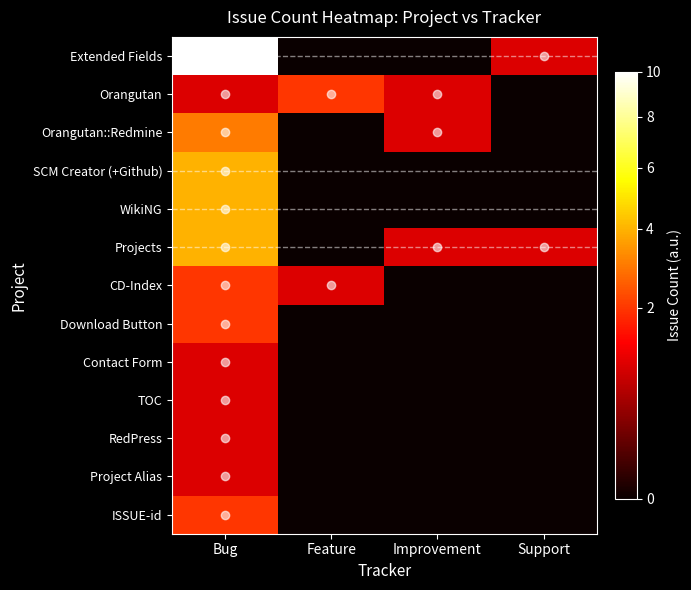

Reading left to right, list all the values displayed in this chart.

Bug: Extended Fields=10	Orangutan=1	Orangutan::Redmine=3	SCM Creator (+Github)=4	WikiNG=4	Projects=4	CD-Index=2	Download Button=2	Contact Form=1	TOC=1	RedPress=1	Project Alias=1	ISSUE-id=2
Feature: Extended Fields=0	Orangutan=2	Orangutan::Redmine=0	SCM Creator (+Github)=0	WikiNG=0	Projects=0	CD-Index=1	Download Button=0	Contact Form=0	TOC=0	RedPress=0	Project Alias=0	ISSUE-id=0
Improvement: Extended Fields=0	Orangutan=1	Orangutan::Redmine=1	SCM Creator (+Github)=0	WikiNG=0	Projects=1	CD-Index=0	Download Button=0	Contact Form=0	TOC=0	RedPress=0	Project Alias=0	ISSUE-id=0
Support: Extended Fields=1	Orangutan=0	Orangutan::Redmine=0	SCM Creator (+Github)=0	WikiNG=0	Projects=1	CD-Index=0	Download Button=0	Contact Form=0	TOC=0	RedPress=0	Project Alias=0	ISSUE-id=0